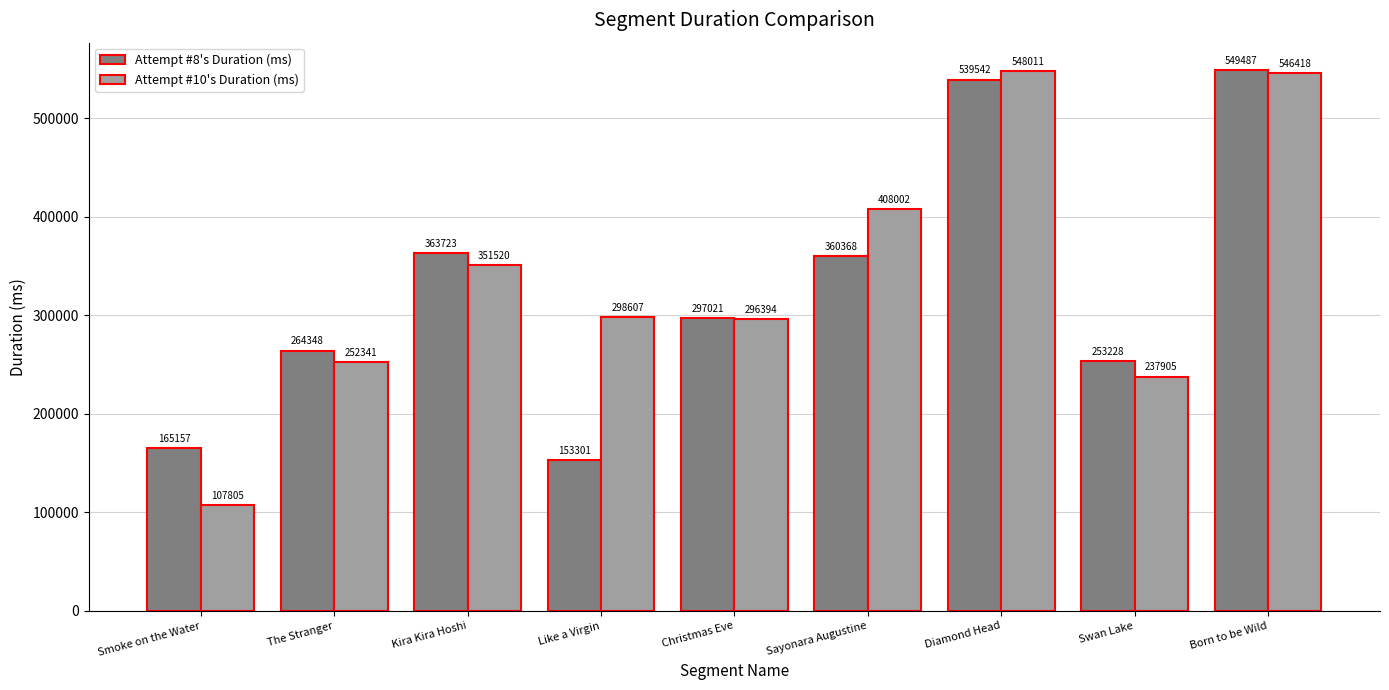

Which series has the largest range (max minus min)?

Attempt #10's Duration (ms)